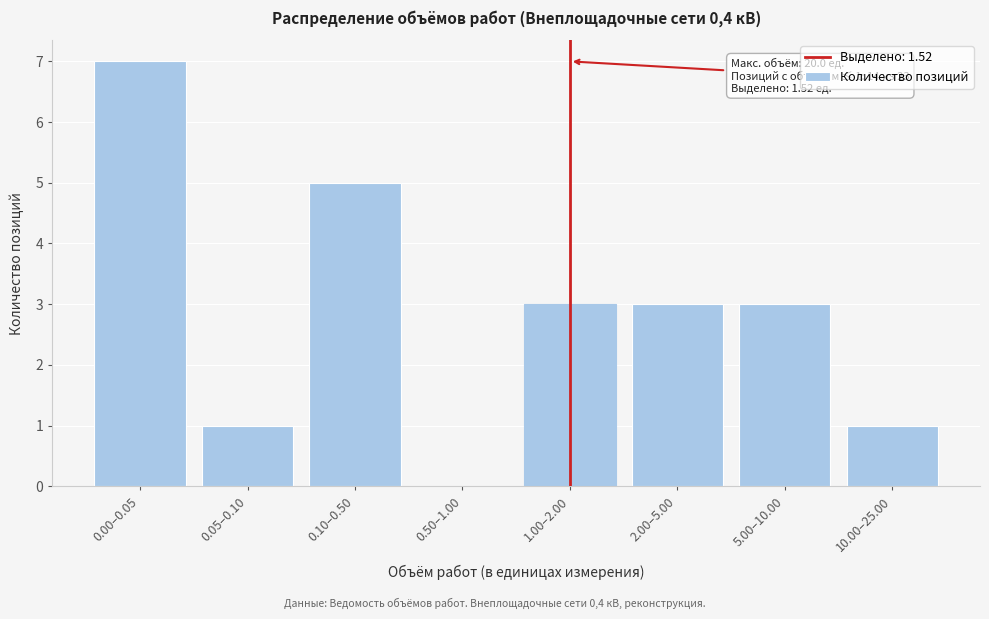

Reading left to right, extract all data points from this chart.

0.00–0.05=7	0.05–0.10=1	0.10–0.50=5	0.50–1.00=0	1.00–2.00=3	2.00–5.00=3	5.00–10.00=3	10.00–25.00=1